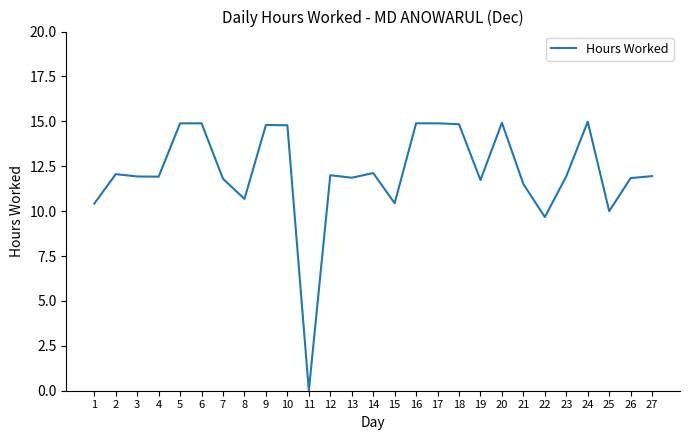

The value at 6 is 26.7. True or false?

False